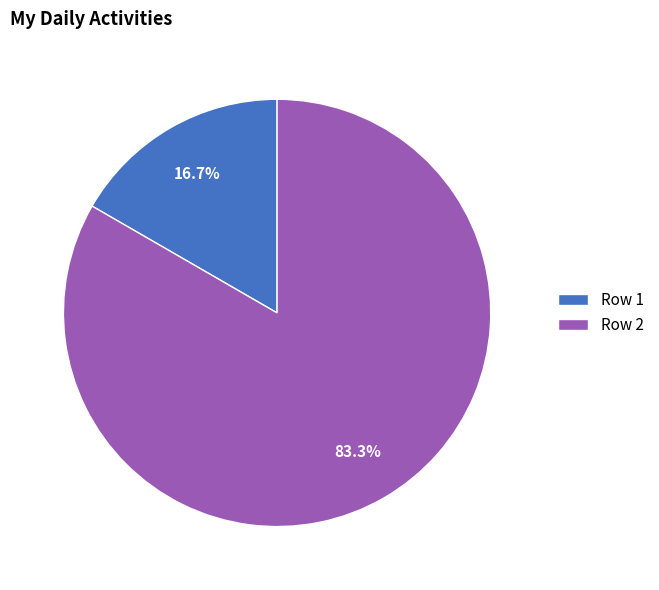

Which category has the biggest portion of the pie?

Row 2